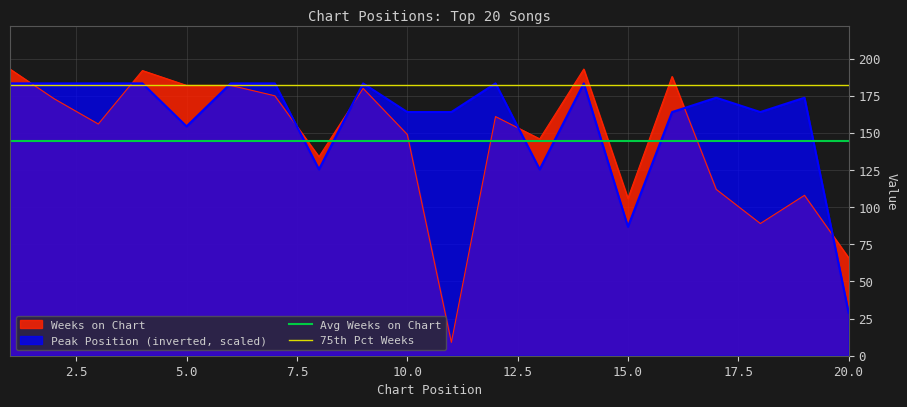

True or false: Avg Weeks on Chart has a value of 144.7 at 0.0.

True